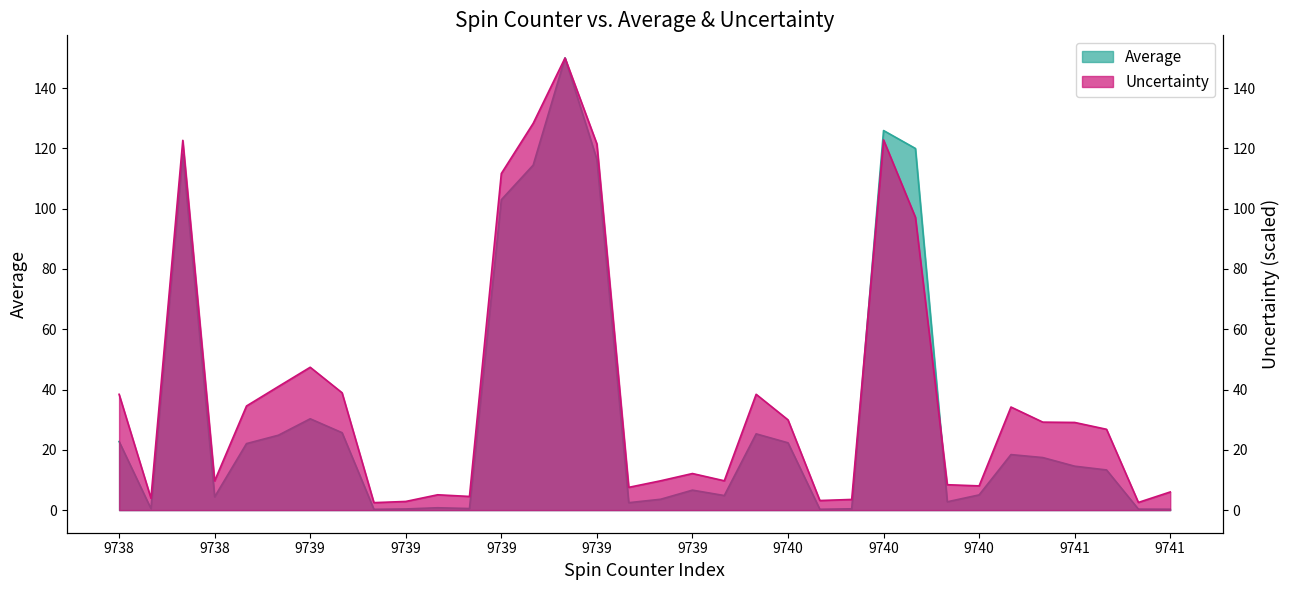

What is the total value across all series at 9738?

61.2